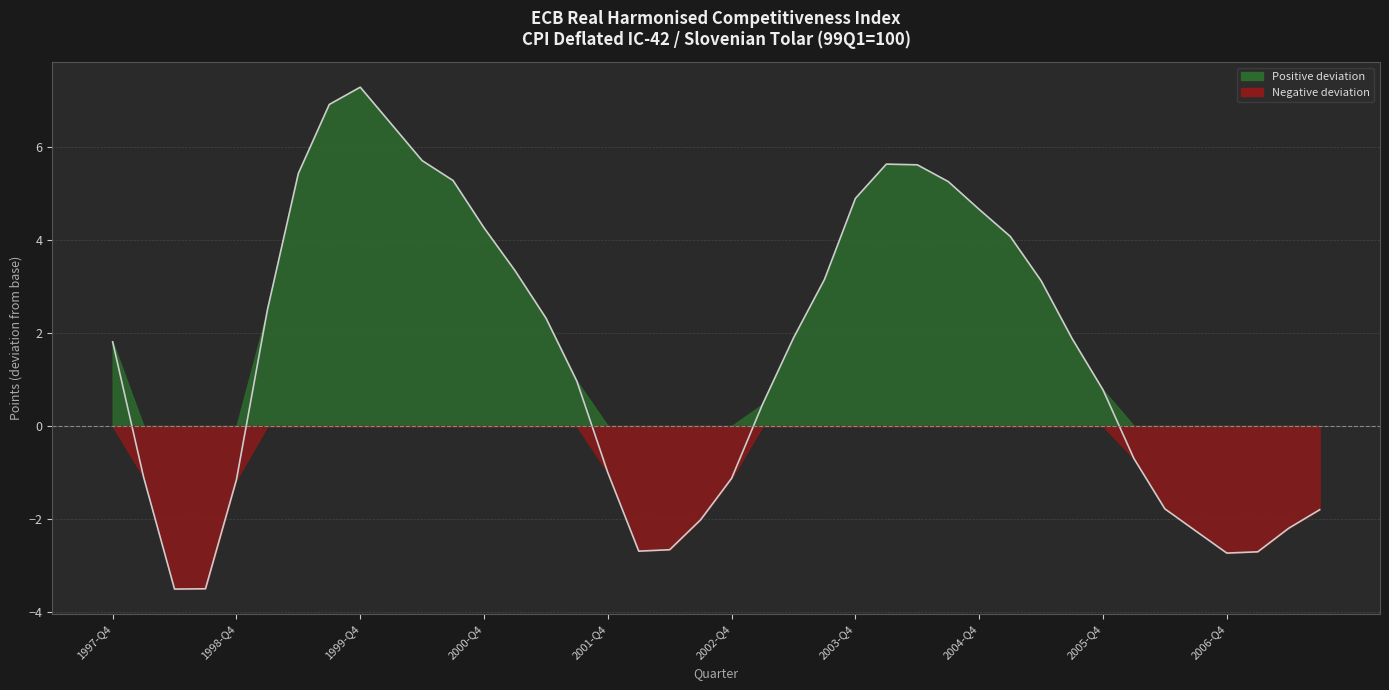

Rank the categories by value from highest to lowest.

1999-Q4, 1999-Q3, 2000-Q1, 2000-Q2, 2004-Q1, 2004-Q2, 1999-Q2, 2000-Q3, 2004-Q3, 2003-Q4, 2004-Q4, 2000-Q4, 2005-Q1, 2001-Q1, 2003-Q3, 2005-Q2, 1999-Q1, 2001-Q2, 2003-Q2, 2005-Q3, 1997-Q4, 2001-Q3, 2005-Q4, 2003-Q1, 2006-Q1, 2001-Q4, 1998-Q1, 2002-Q4, 1998-Q4, 2006-Q2, 2007-Q3, 2002-Q3, 2007-Q2, 2006-Q3, 2002-Q2, 2002-Q1, 2007-Q1, 2006-Q4, 1998-Q3, 1998-Q2